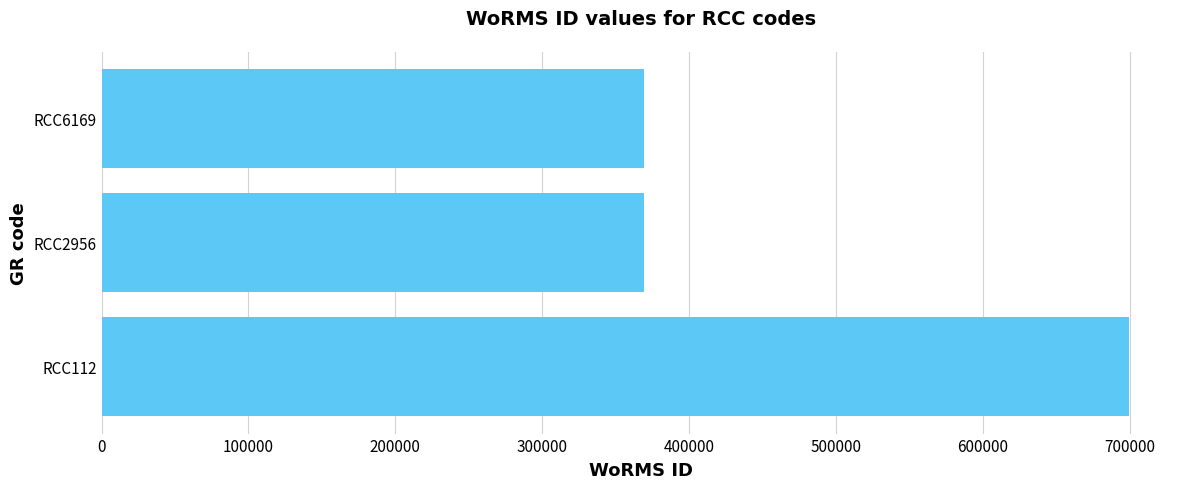

Reading bottom to top, transcribe all the data shown in this chart.

699402	369489	369489